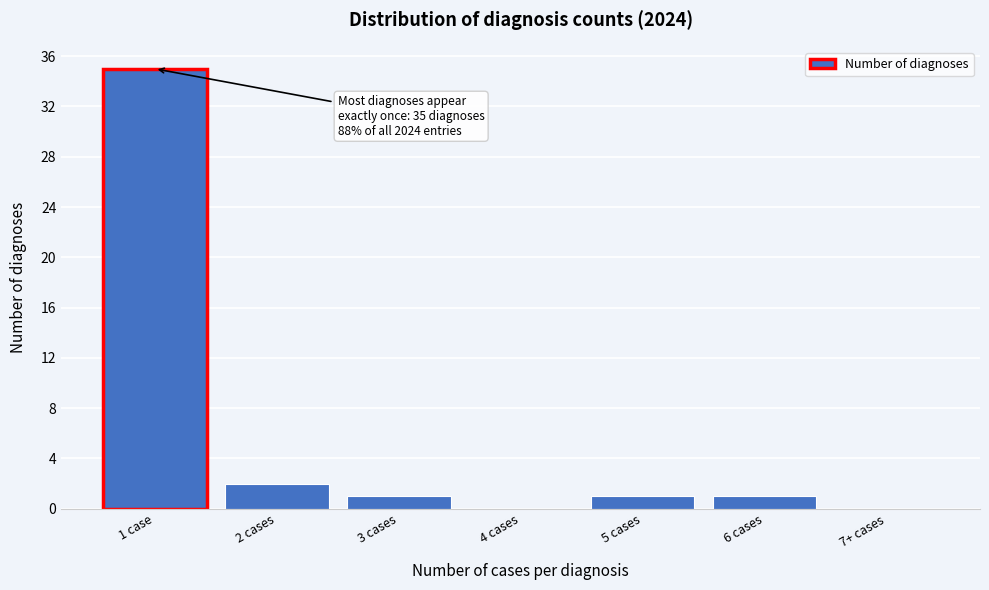

Reading left to right, transcribe all the data shown in this chart.

1 case=35	2 cases=2	3 cases=1	4 cases=0	5 cases=1	6 cases=1	7+ cases=0